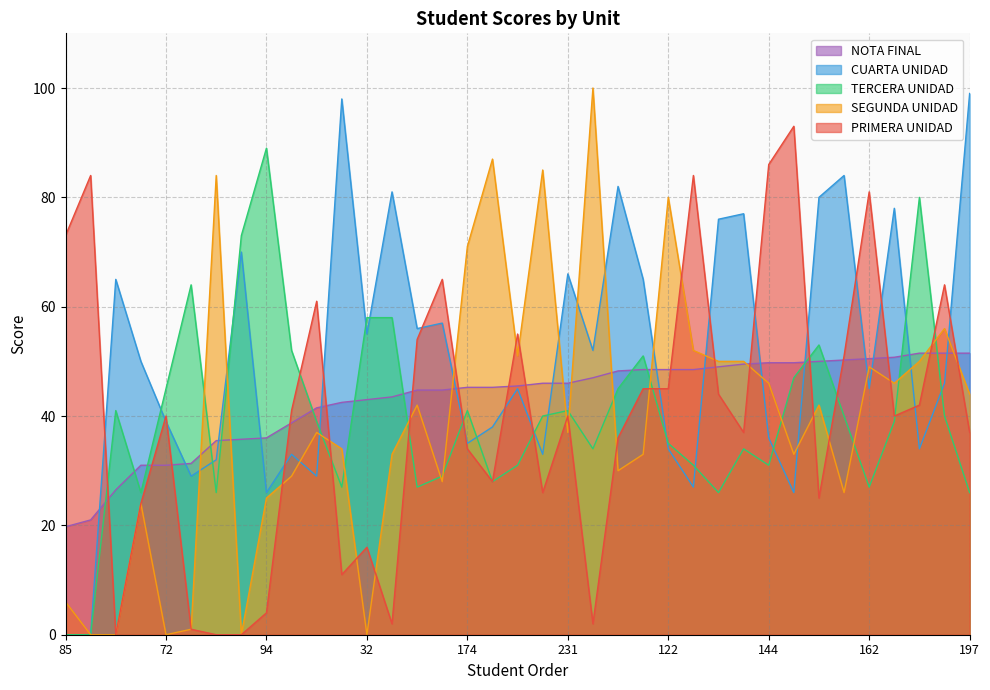

What is the value of the TERCERA UNIDAD point at the 37th from the left?

26.0